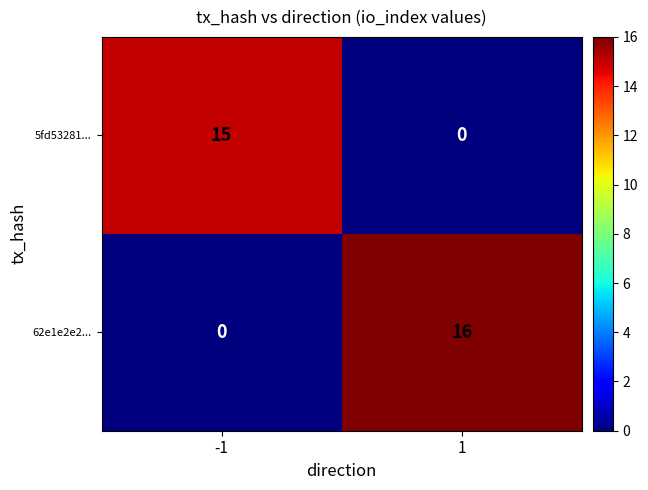

What is the difference between the 62e1e2e2... values at -1 and 1?

16